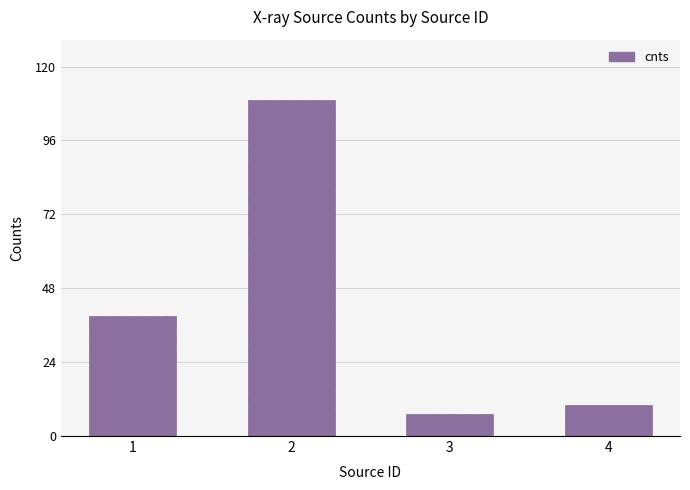

List the labels in order of value, largest first.

2, 1, 4, 3